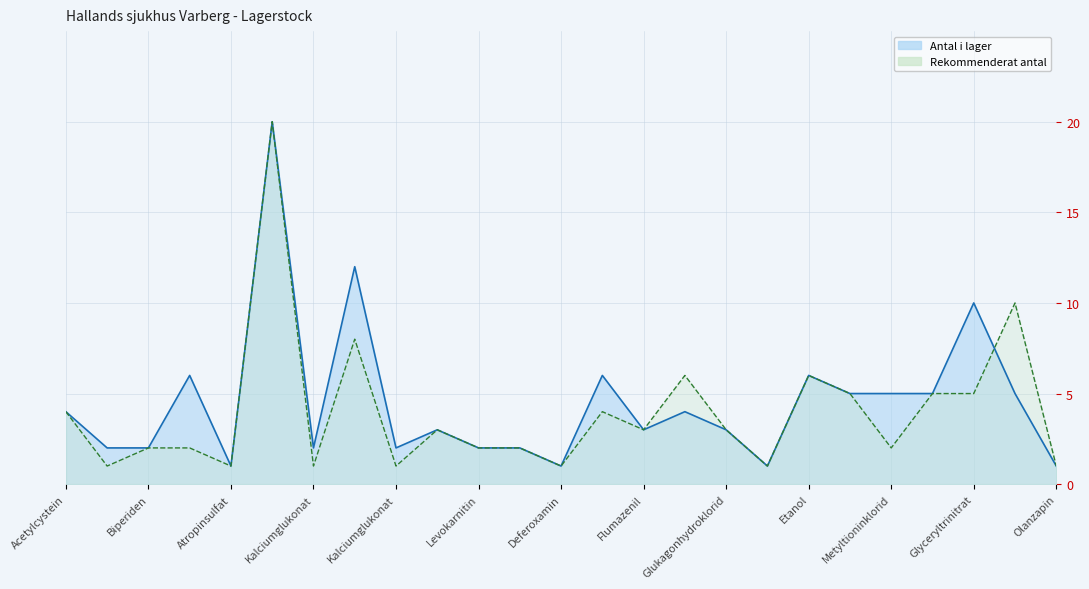

Where is the first local maximum for Antal i lager?

Fysostigmin